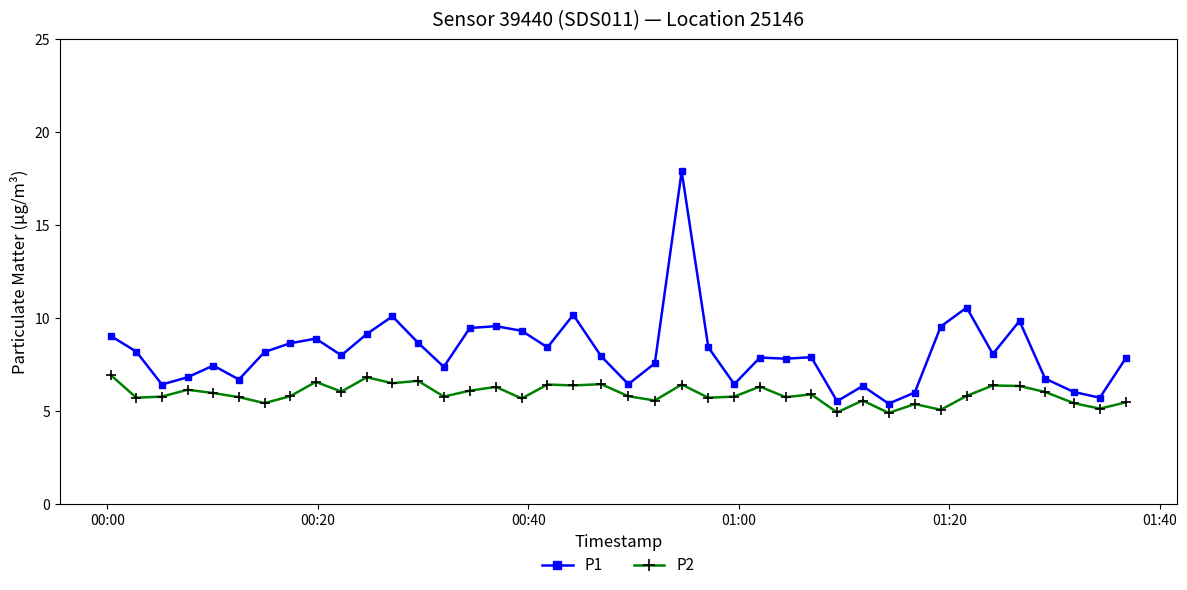

How many distinct data groups are displayed?

2